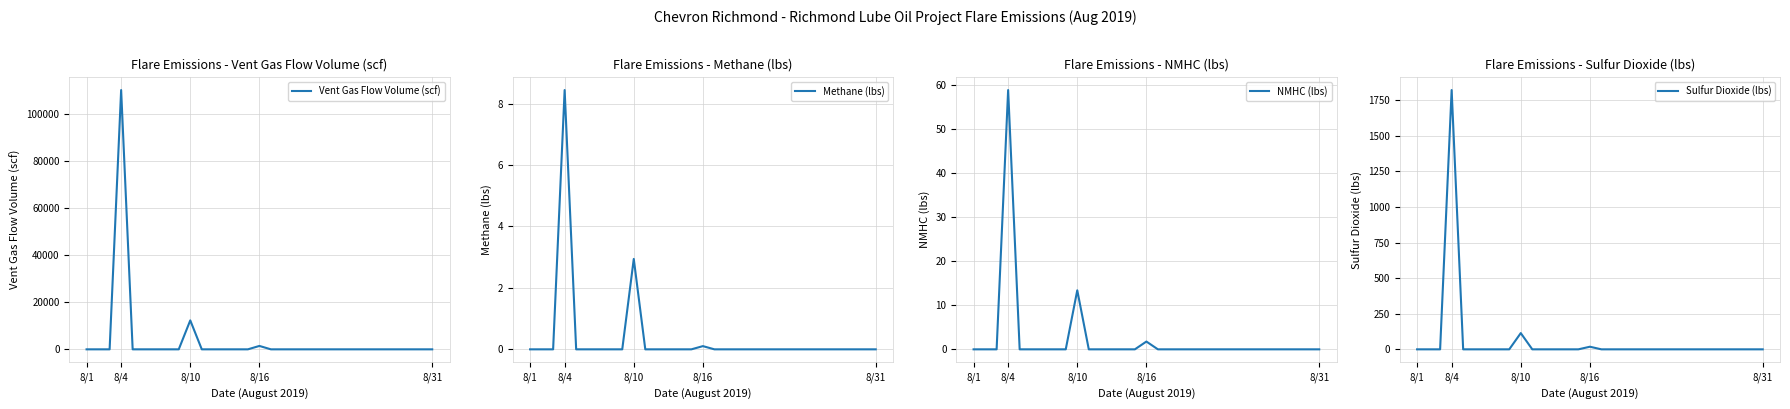

At which label does Vent Gas Flow Volume (scf) reach its peak?

8/4